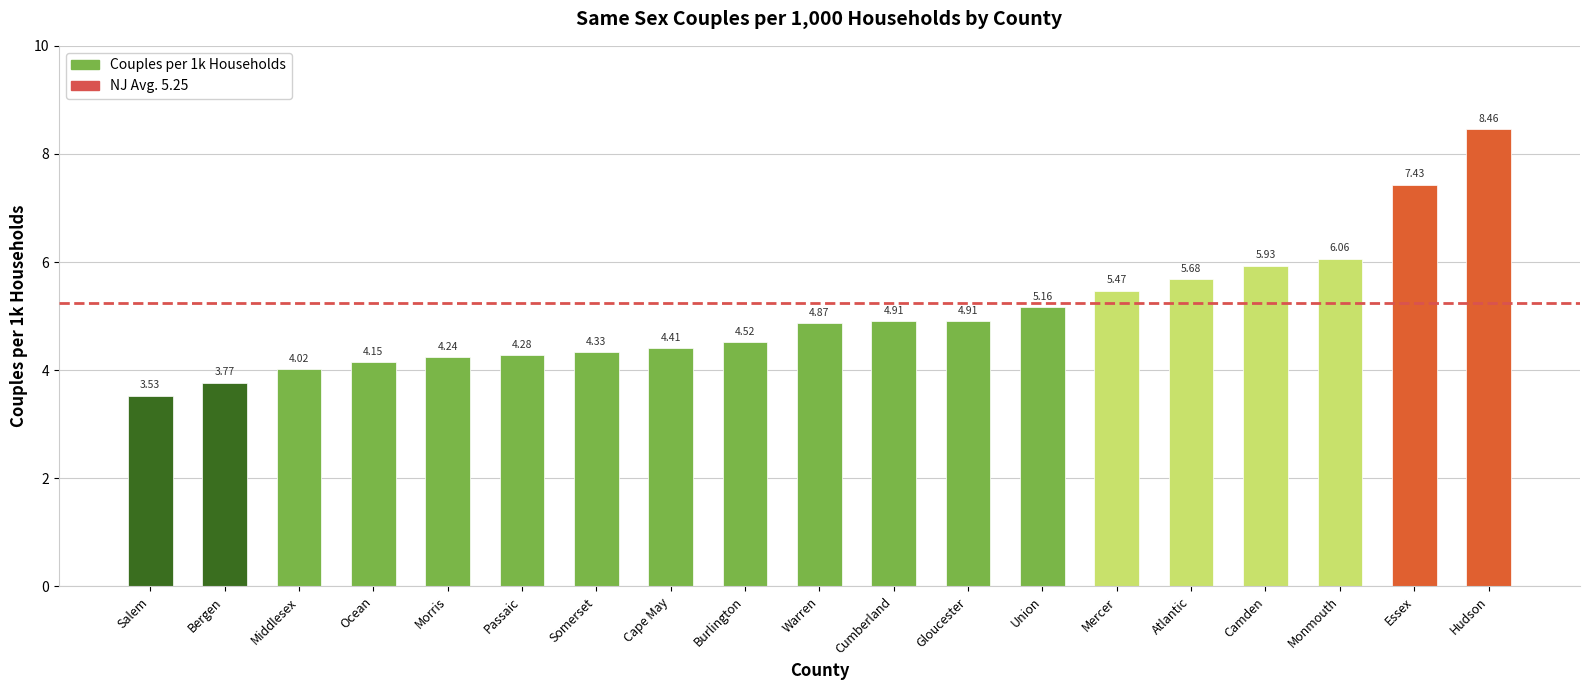

What position from the left is Middlesex?

3